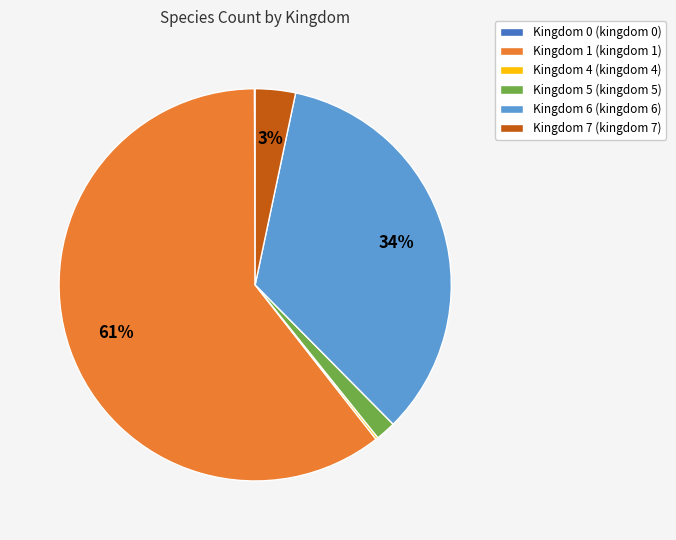

The Kingdom 7 (kingdom 7) slice represents 15% of the pie. True or false?

False